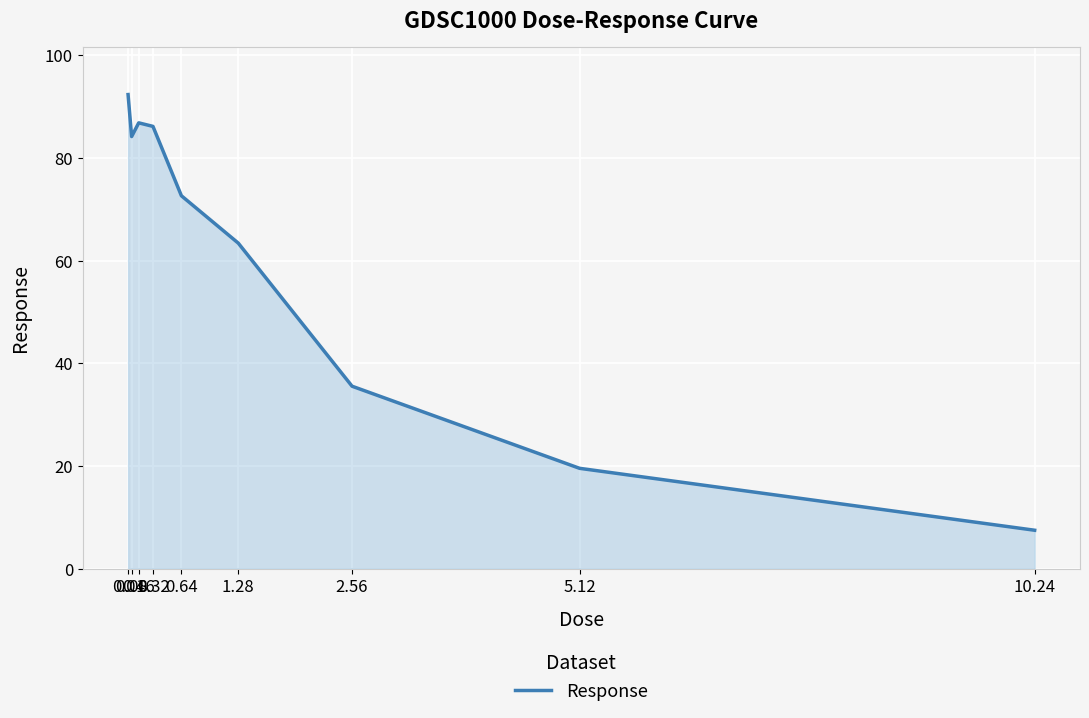

What is the maximum value shown in the chart?

92.4